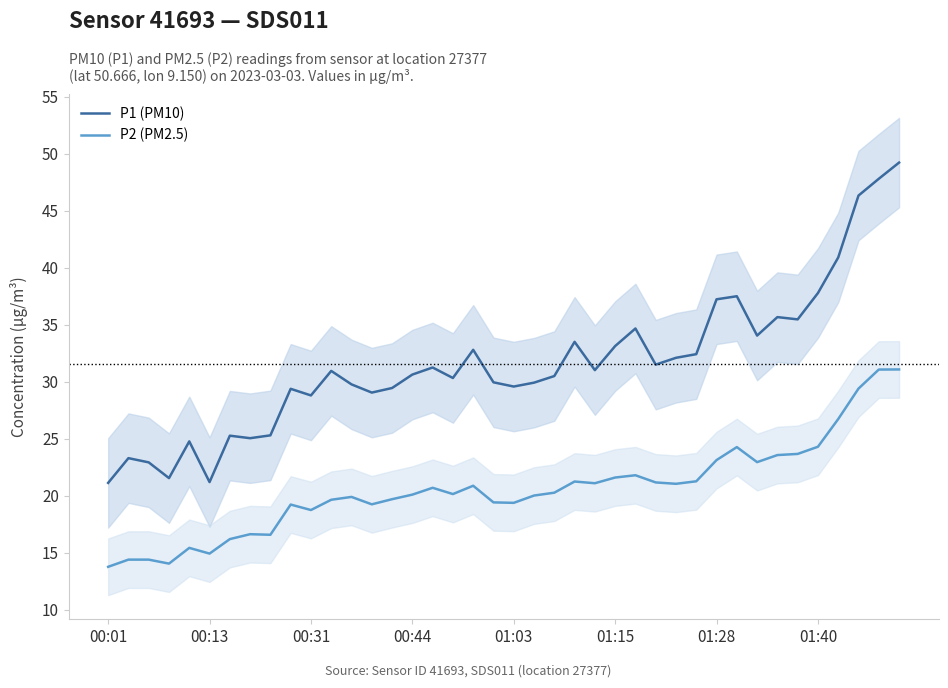

What is the sum of all P2 (PM2.5) values?

823.2